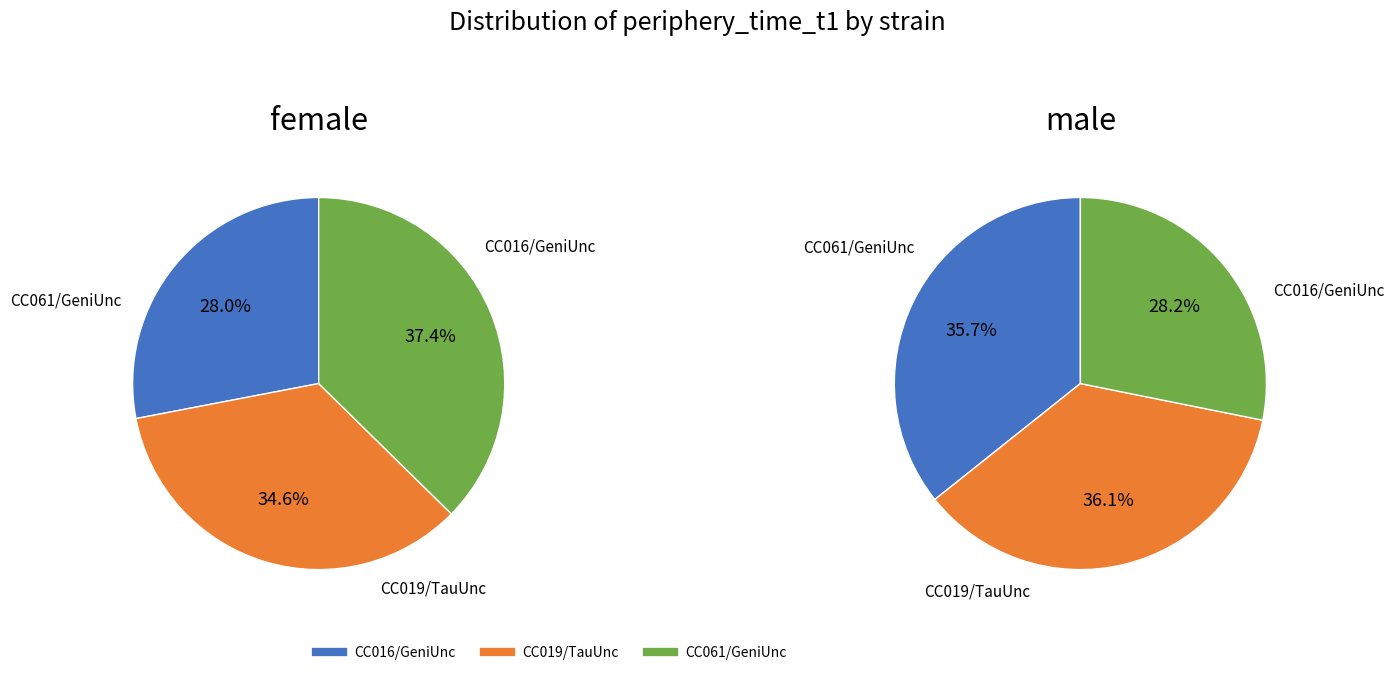

Is it true that CC016/GeniUnc is 15% of the pie?

False